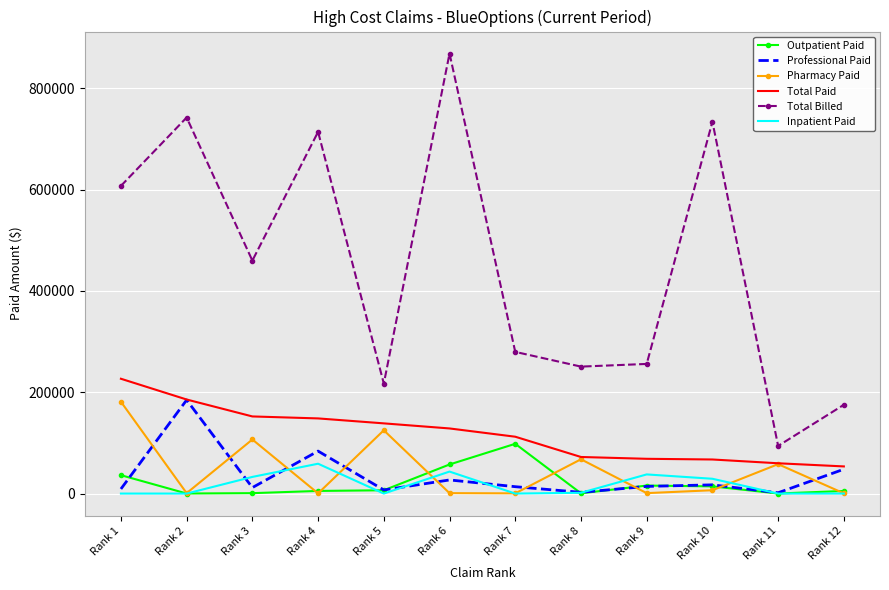

True or false: Professional Paid has a value of 17228.8 at Rank 10.

True